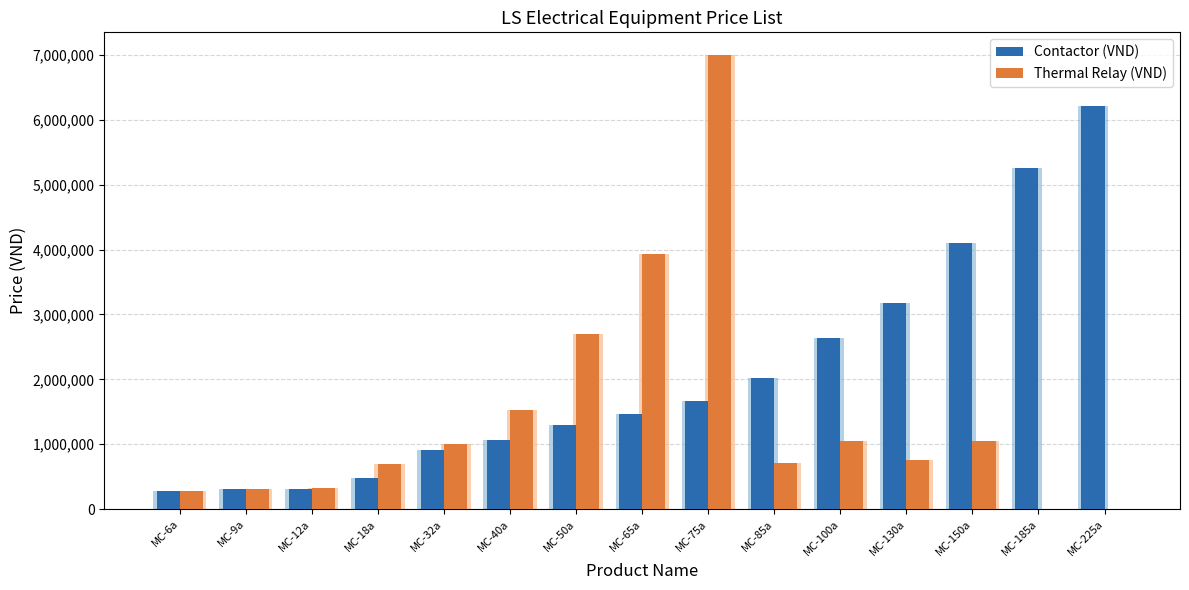

Between MC-85a and MC-9a, which is larger?

MC-85a